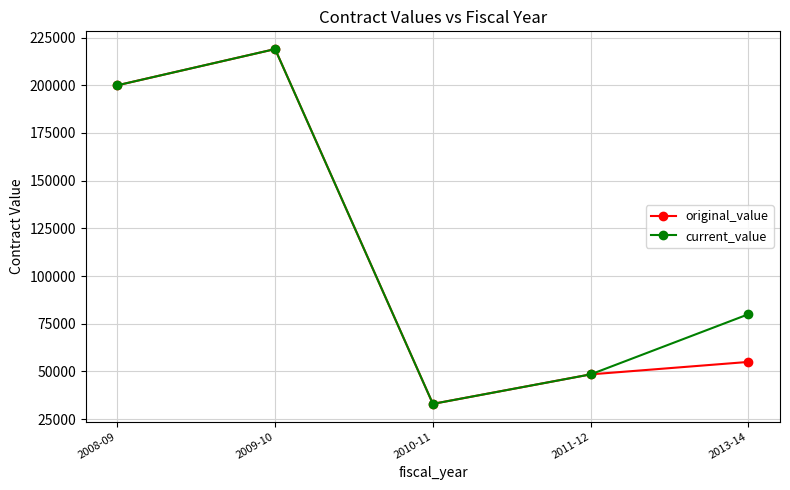

The current_value series shows 47887 at 2010-11. True or false?

False